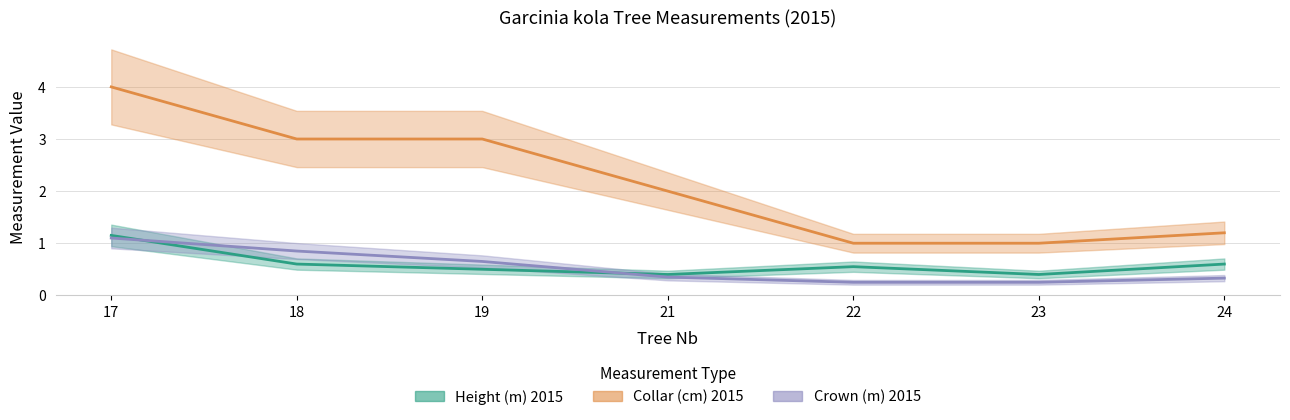

What is the approximate value of Crown (m) 2015 at 18?

0.8